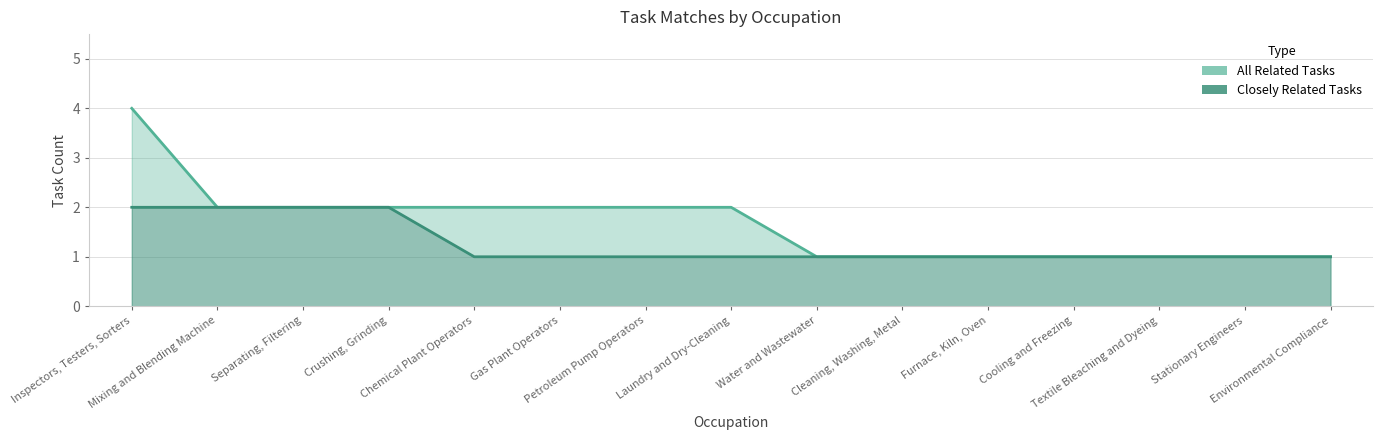

Which category has the lowest value in the Closely Related Tasks series?

Chemical Plant Operators